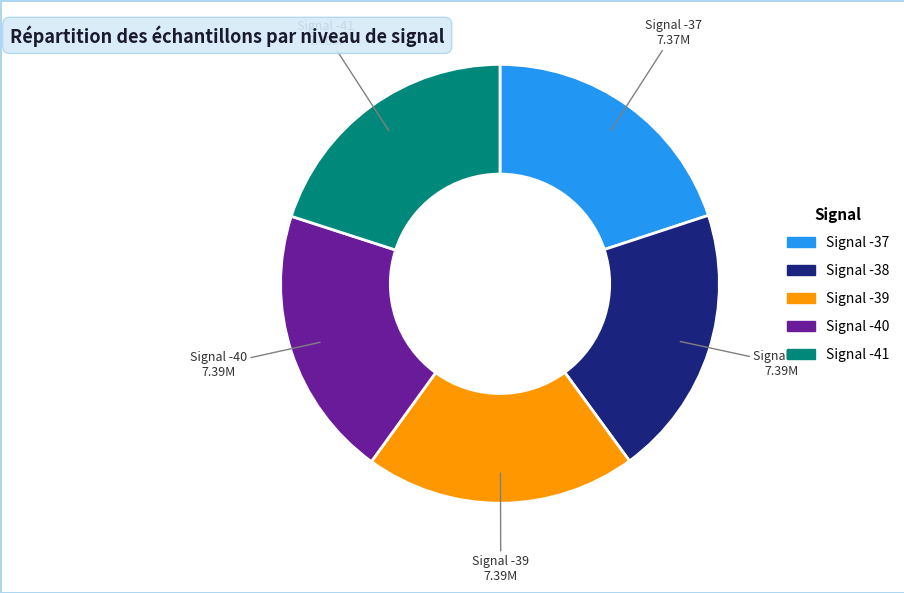

Approximately how many times larger is the value at Signal -37 compared to Signal -39?

1.0